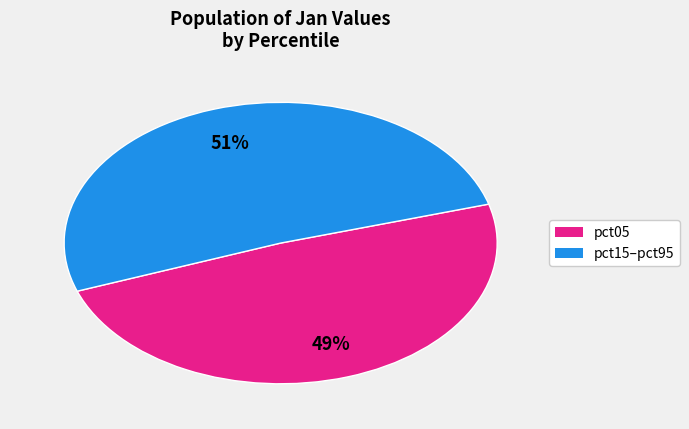

Is there a majority slice in this chart?

Yes